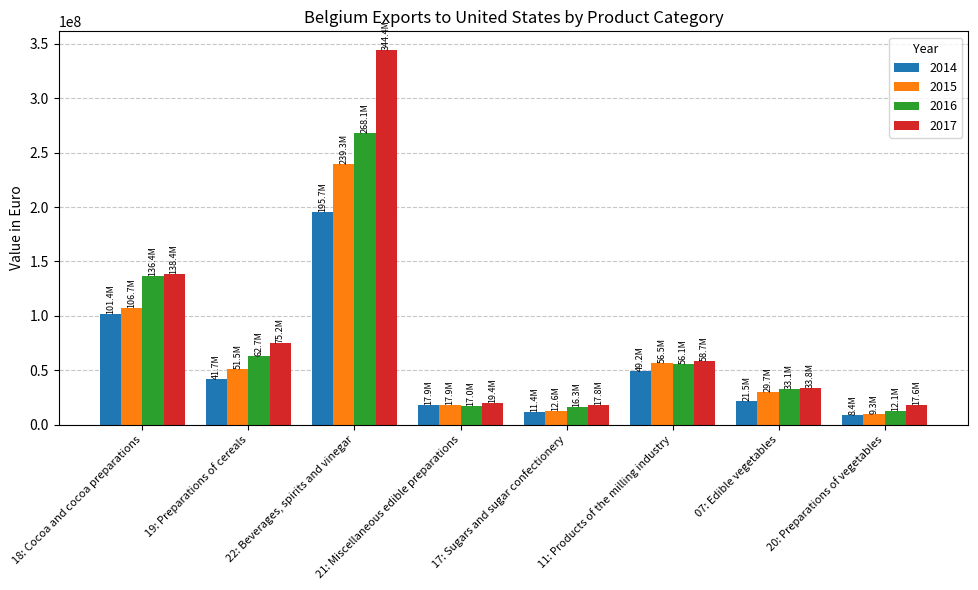

The 2016 series shows 62736591.5 at 19: Preparations of cereals. True or false?

True